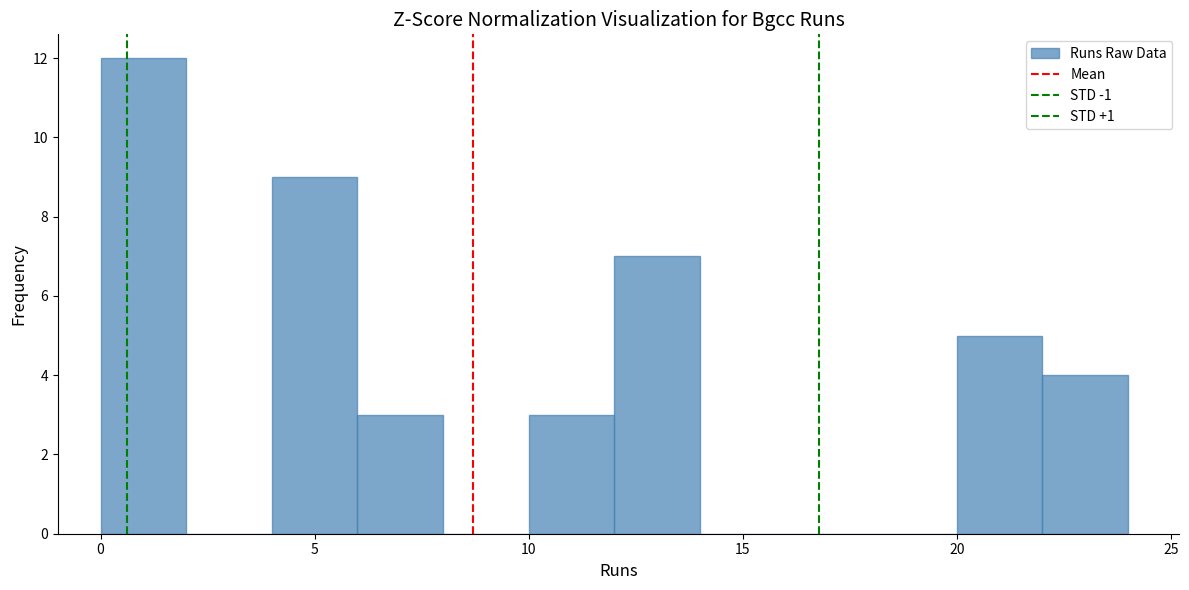

What is the height of the bar covering 12 to 14 on the x-axis? The values are not printed on the chart, so give them approximately, as read against the axis.

7